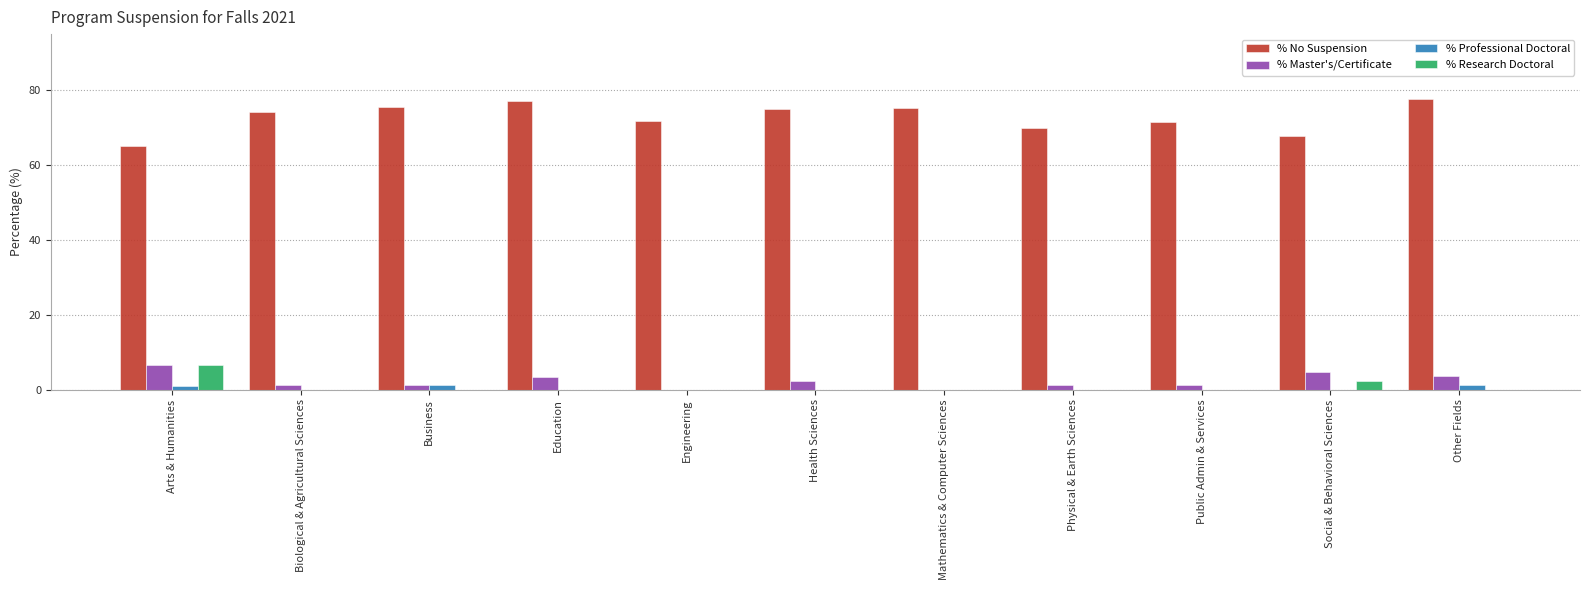

What is the maximum value for % No Suspension?

77.8